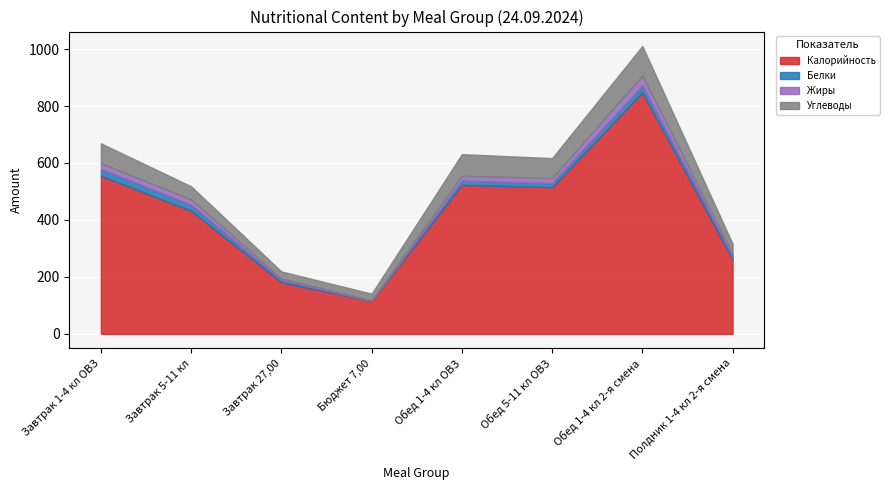

At how many categories does at least one series exceed 240?

6